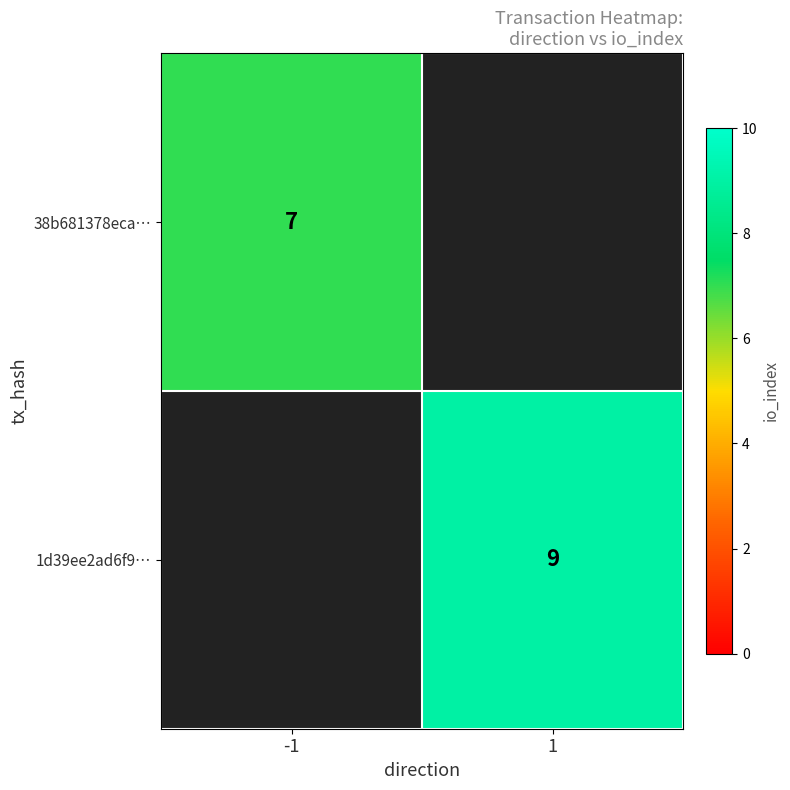

The value of 38b681378eca… at -1 is 7. True or false?

True